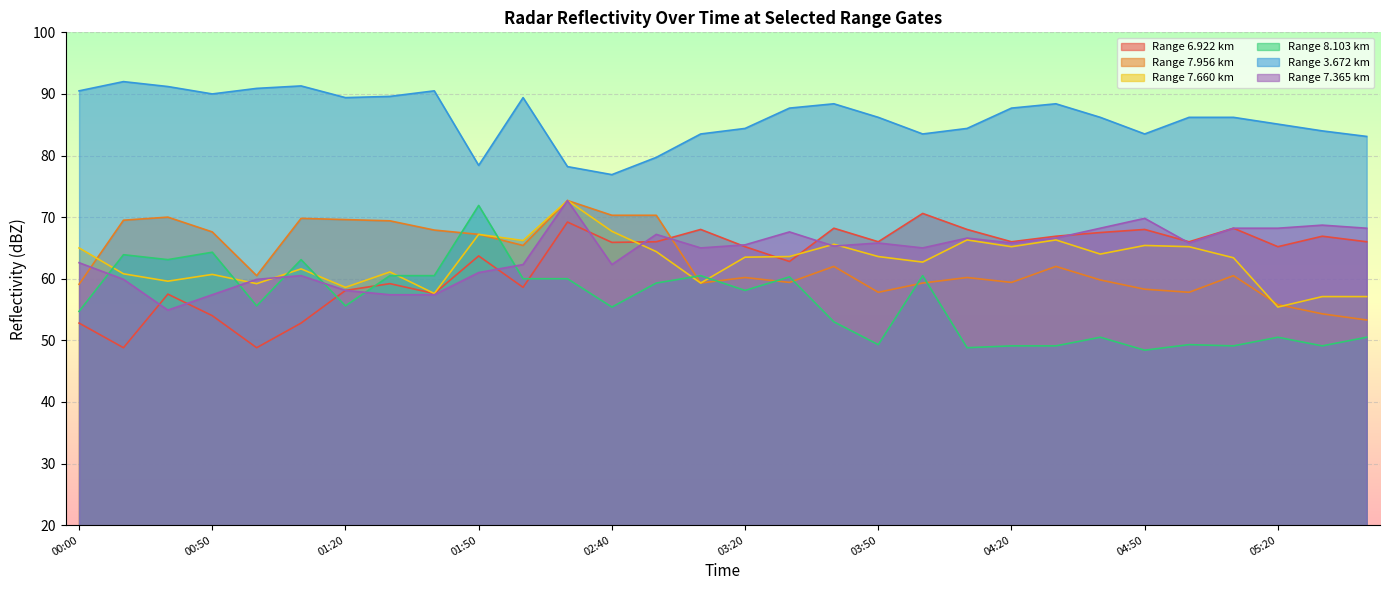

What is the sum of all   3.672 values?

2586.5